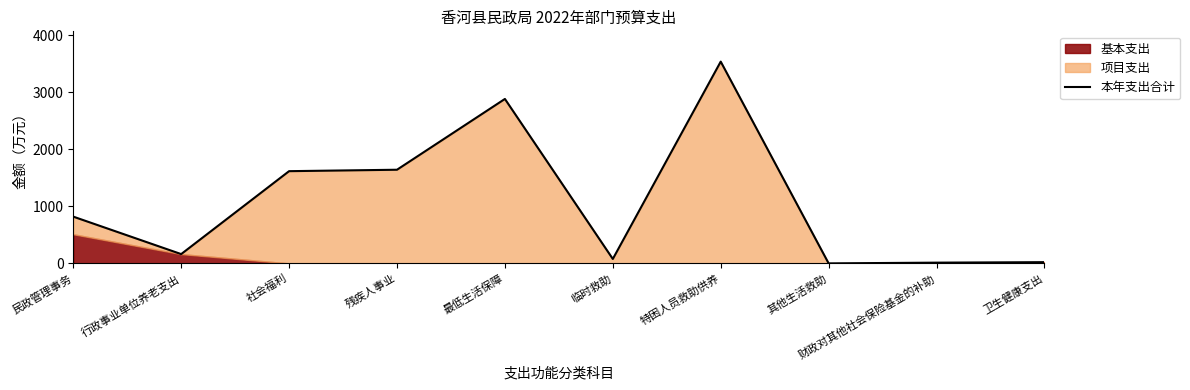

What position from the left is 财政对其他社会保险基金的补助?

9